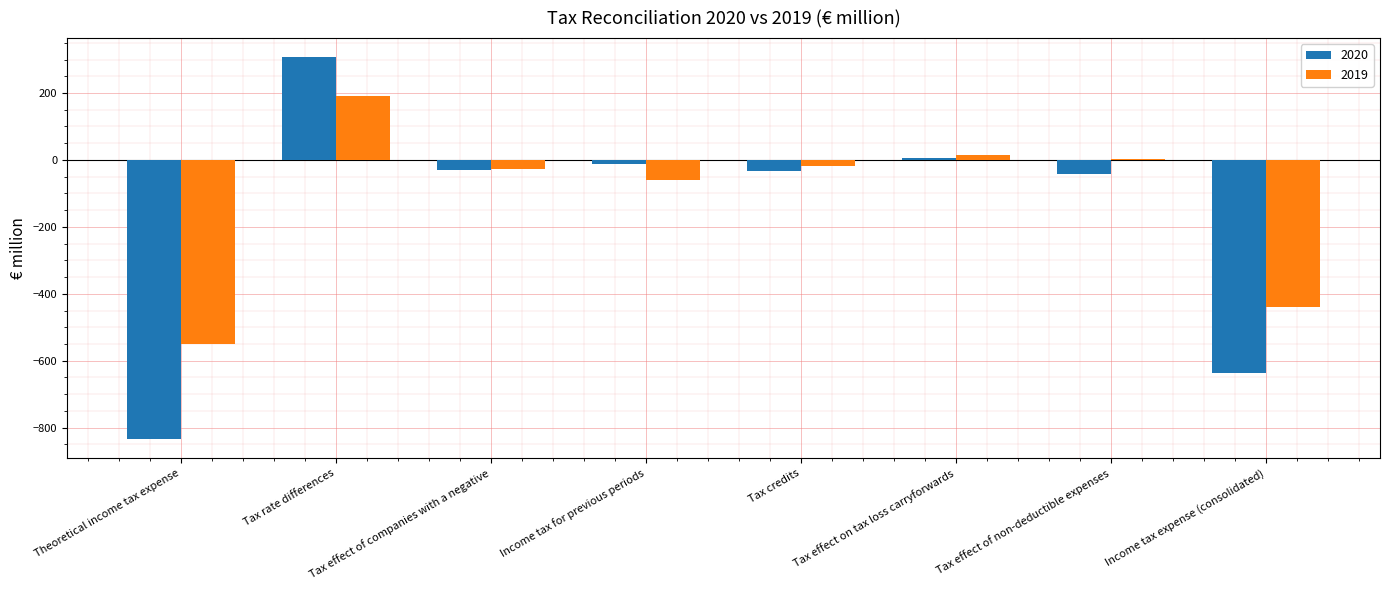

Read the 2020 value at Tax credits, to the nearest 10.

-30